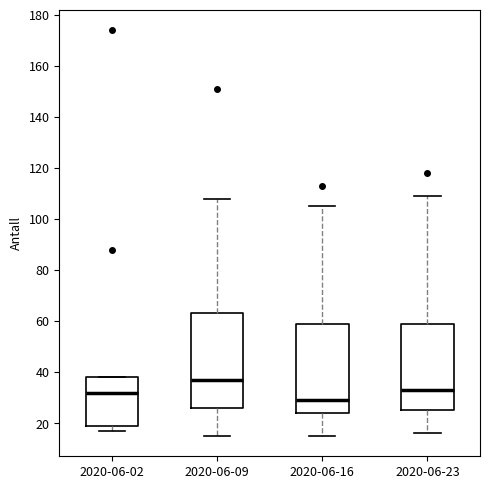

Reading left to right, read every box against the y-axis: the position of its median line, the range the box covers, and the ends of its whiskers. The values are not printed on the chart, so give them approximately, as read against the axis.

2020-06-02: median 32, box 20 to 38, whiskers 18 to 38
2020-06-09: median 38, box 26 to 64, whiskers 16 to 108
2020-06-16: median 30, box 24 to 60, whiskers 16 to 106
2020-06-23: median 34, box 26 to 60, whiskers 16 to 110